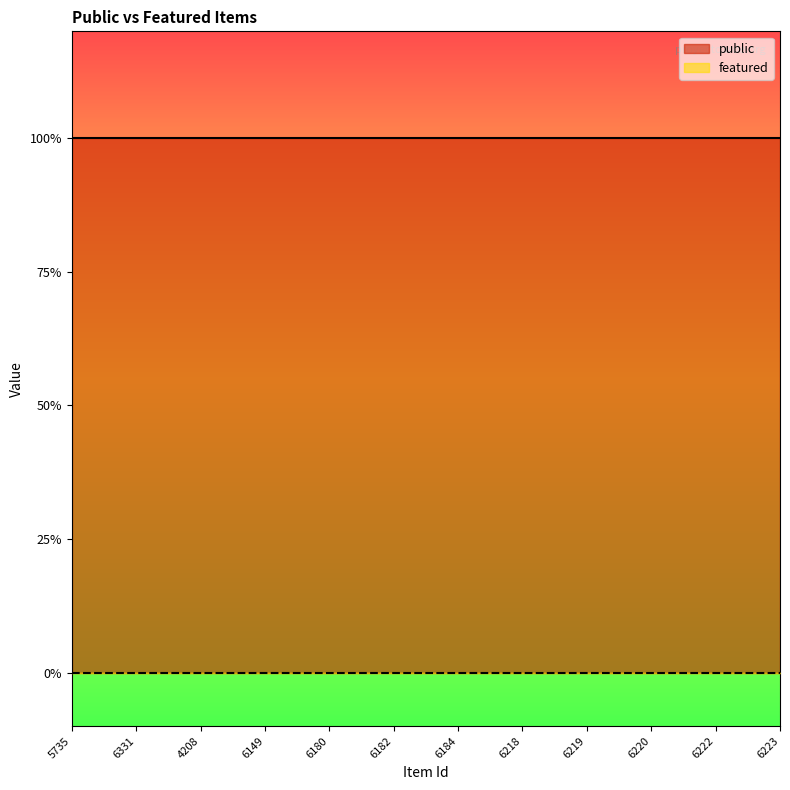

The featured series shows 0 at 6180. True or false?

True